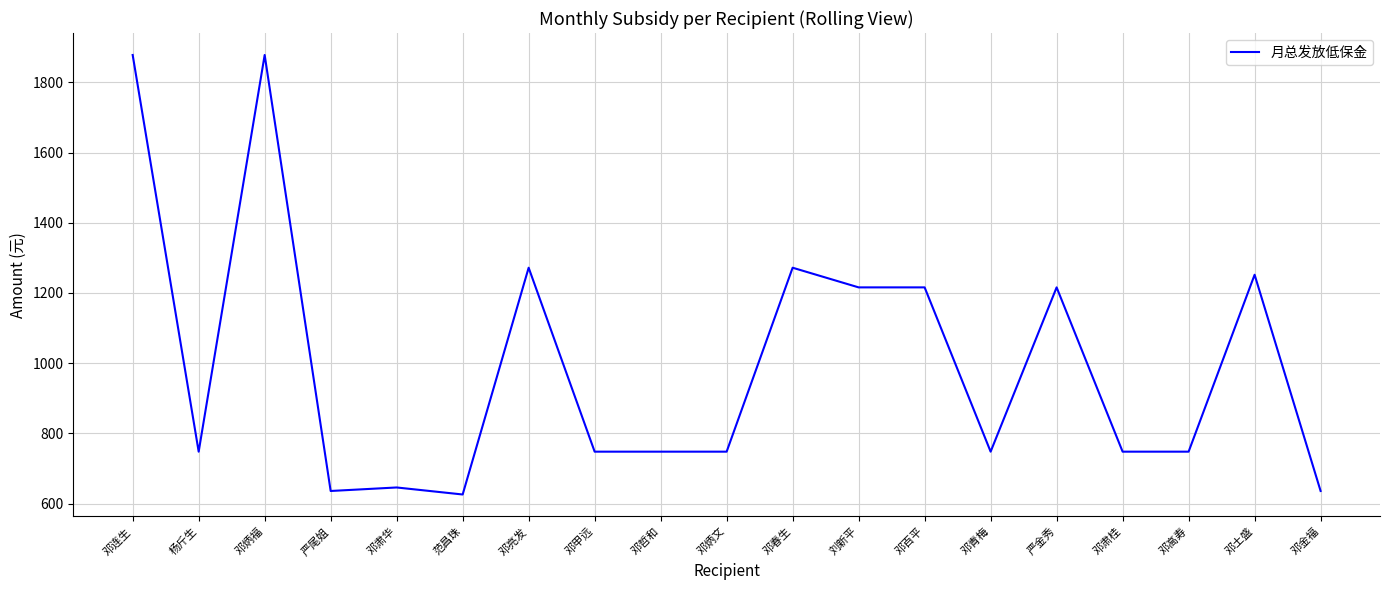

Reading left to right, transcribe all the data shown in this chart.

1878	748	1878	636	646	626	1272	748	748	748	1272	1216	1216	748	1216	748	748	1252	636